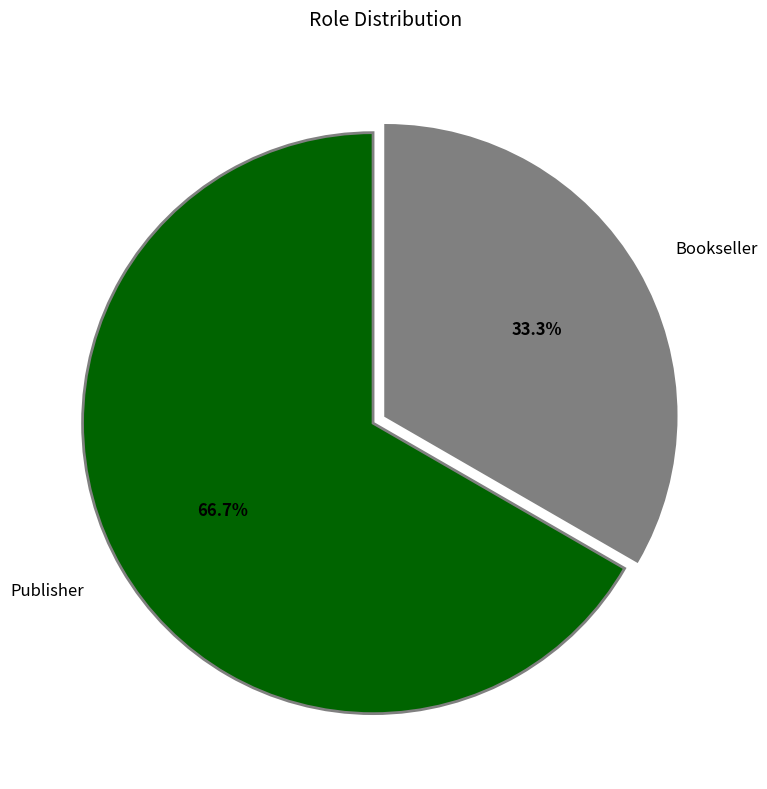

How many segments does this pie chart have?

2